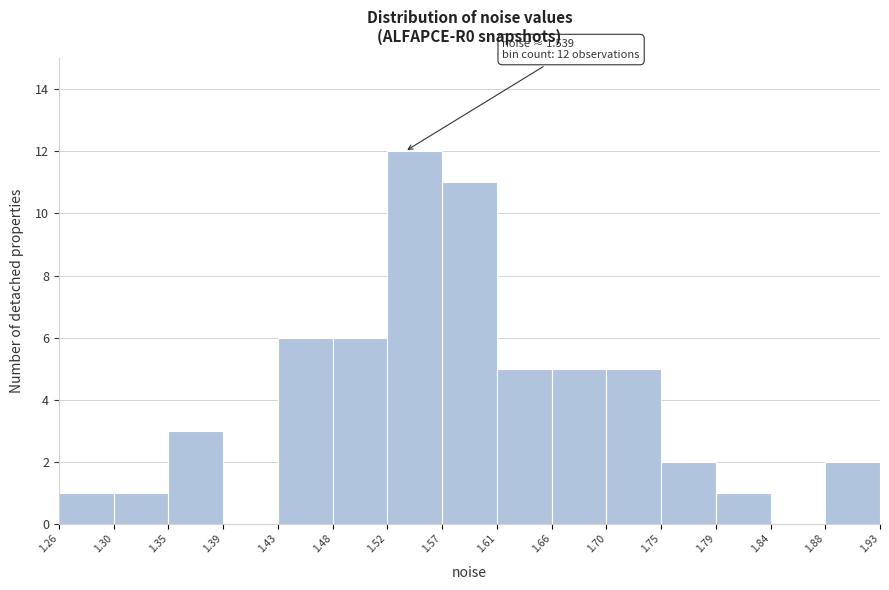

Which range on the x-axis has the tallest bar?

1.52 to 1.57